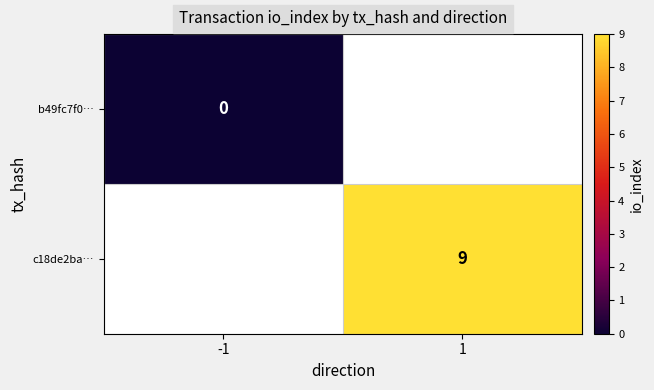

The value of c18de2ba… at 1 is 5. True or false?

False